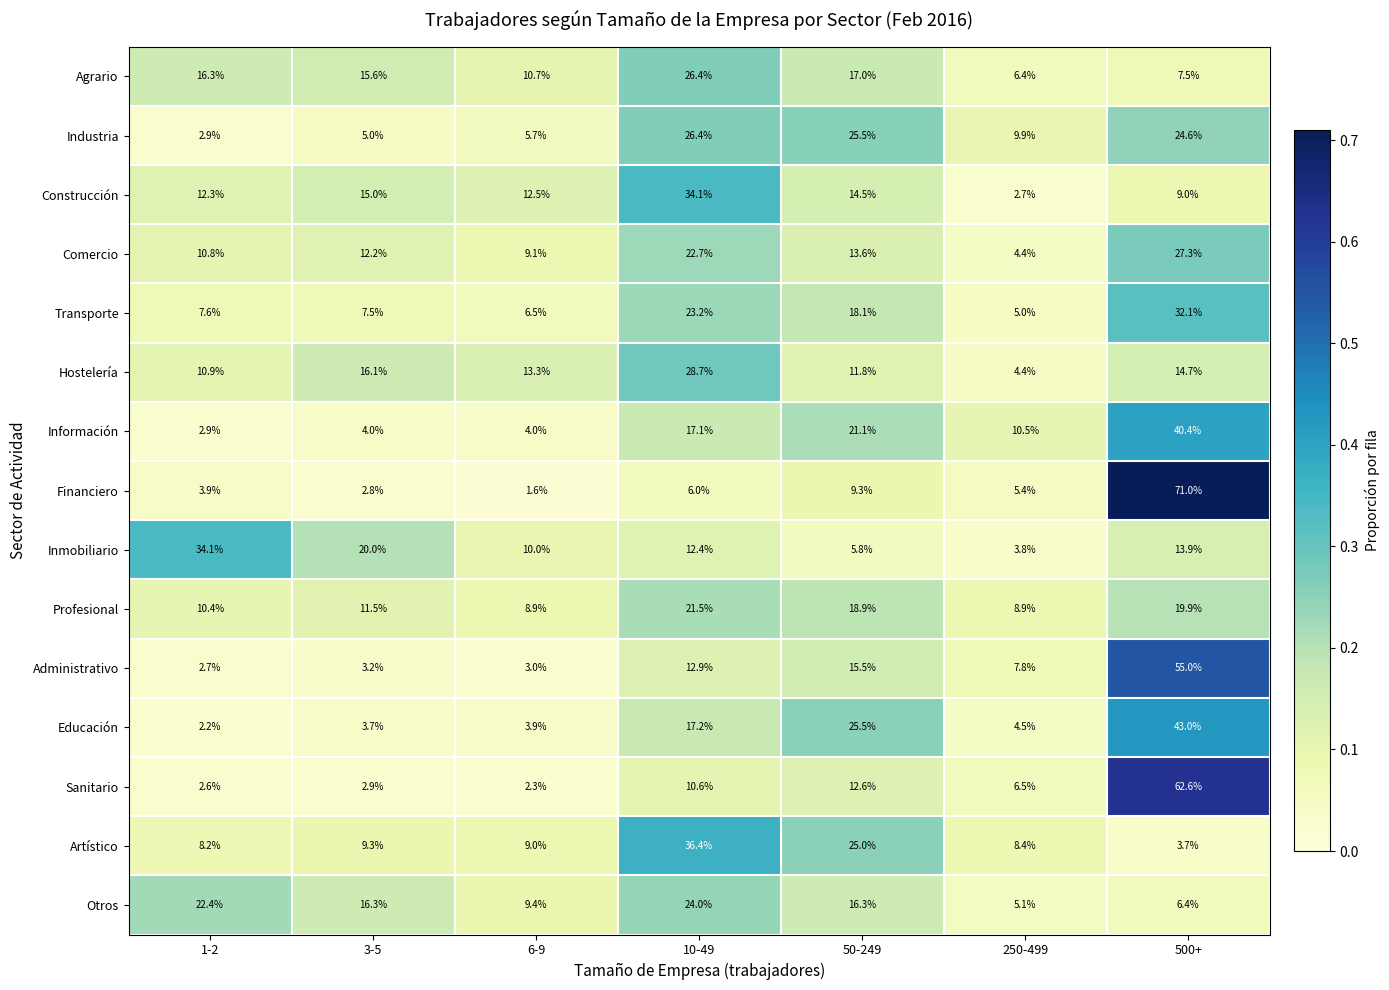

Which category has the highest value in the Sanitario series?

500+